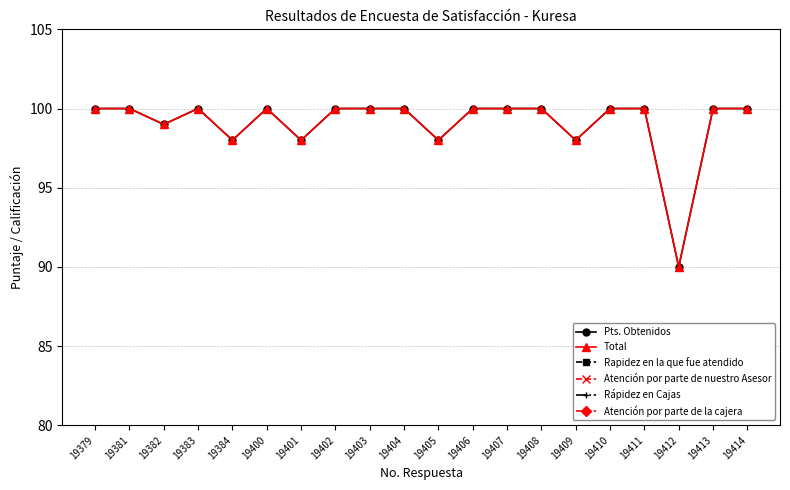

What value does the Atención por parte de nuestro Asesor series have at 19382?

10